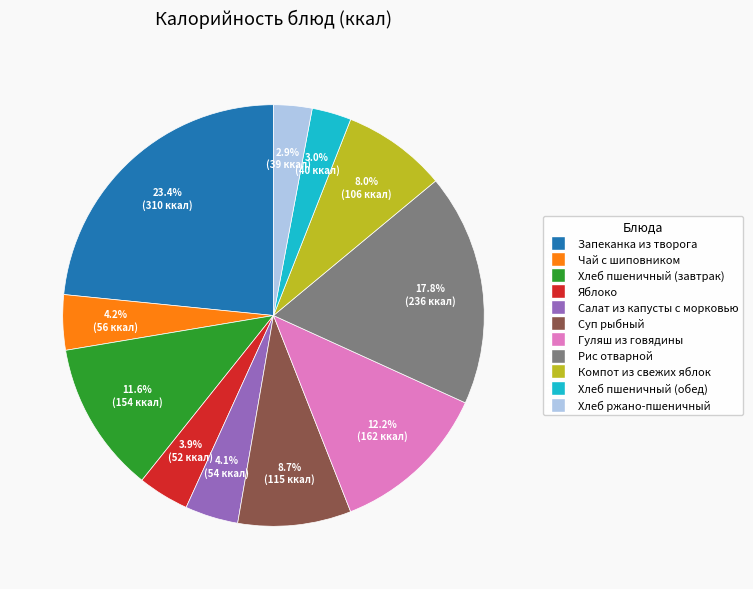

To the nearest percent, what is the average slice percentage?

9%